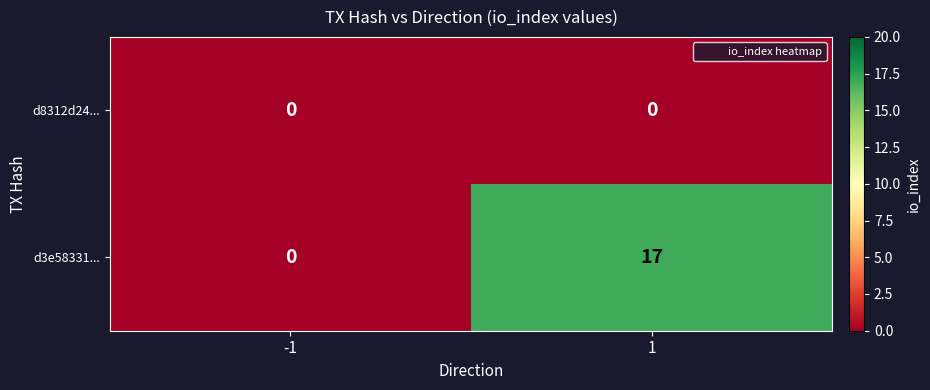

Which series has the largest total across all categories?

d3e58331...